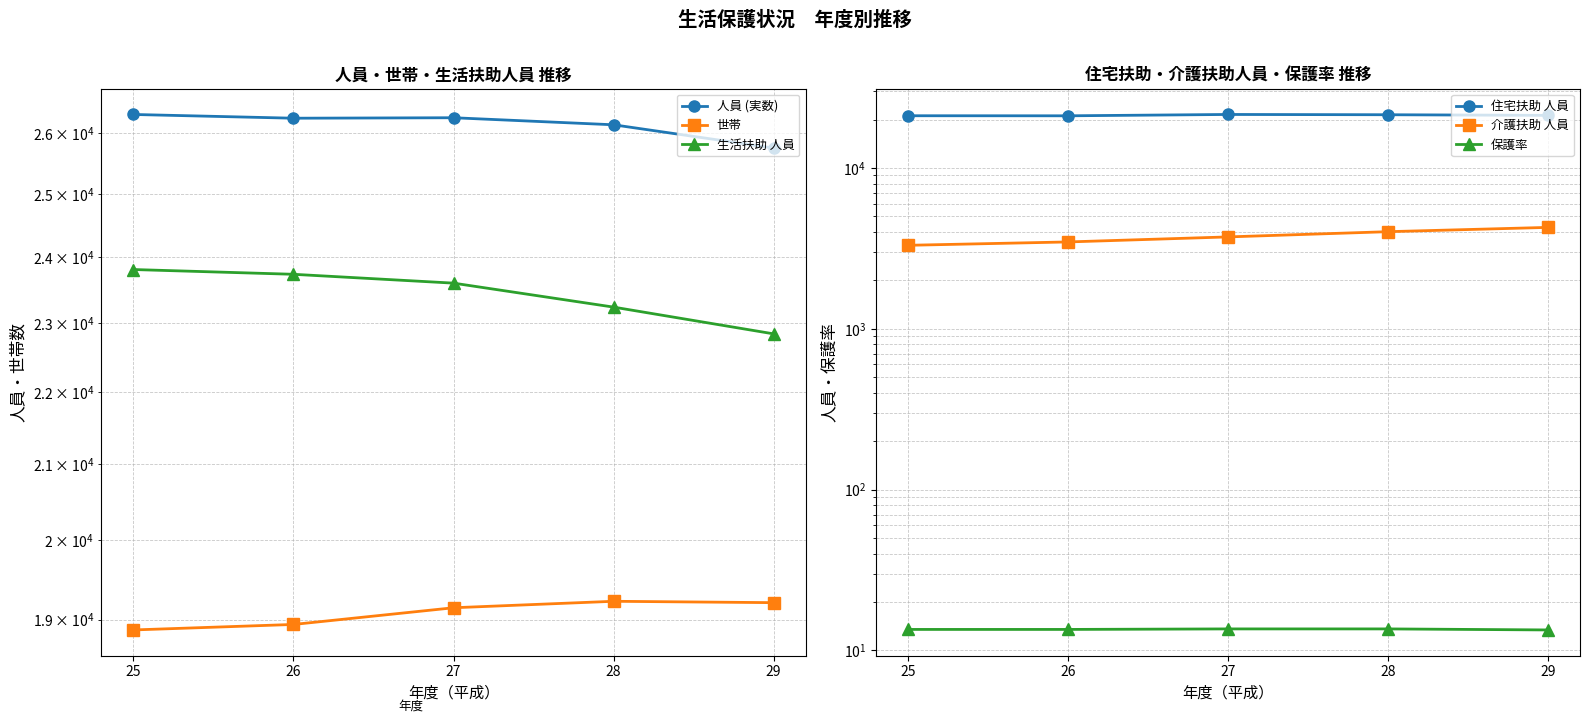

The 住宅扶助 人員 series shows 21445.0 at 28. True or false?

True